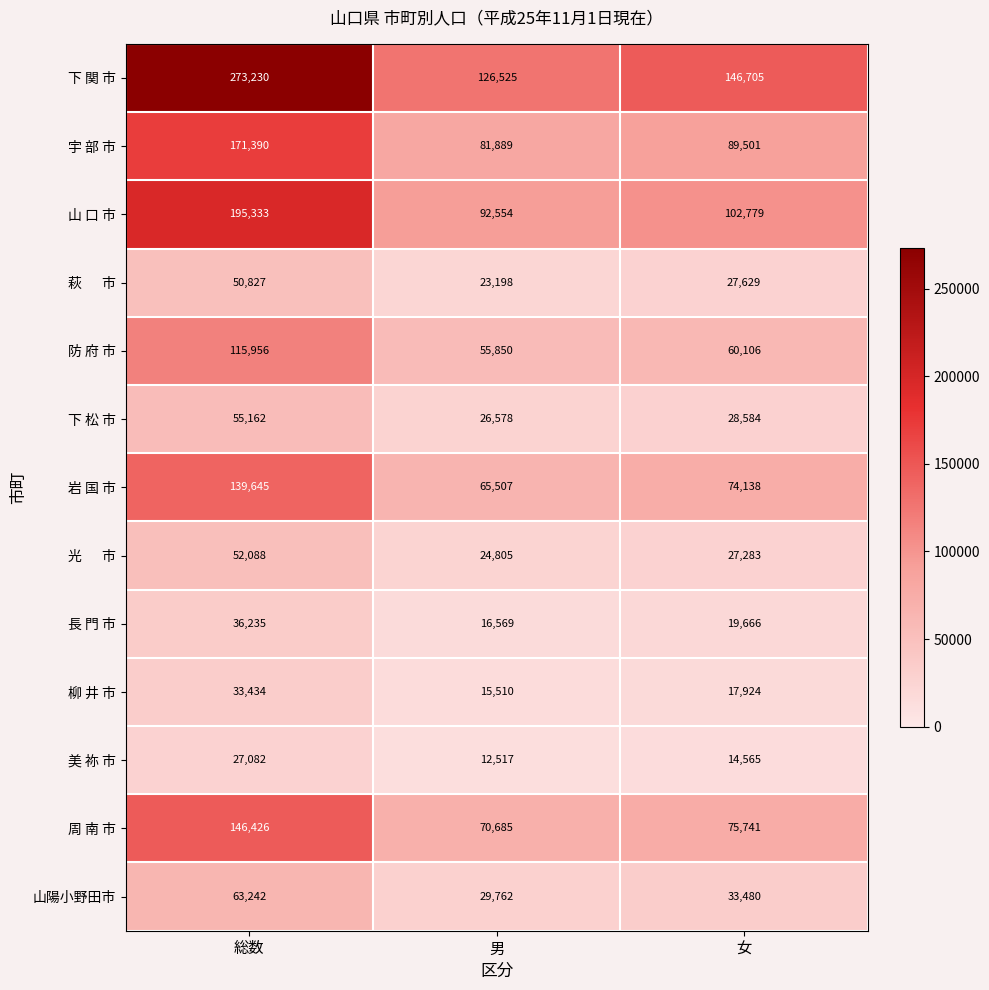

Between 男 and 女, which series saw the biggest shift?

下 関 市